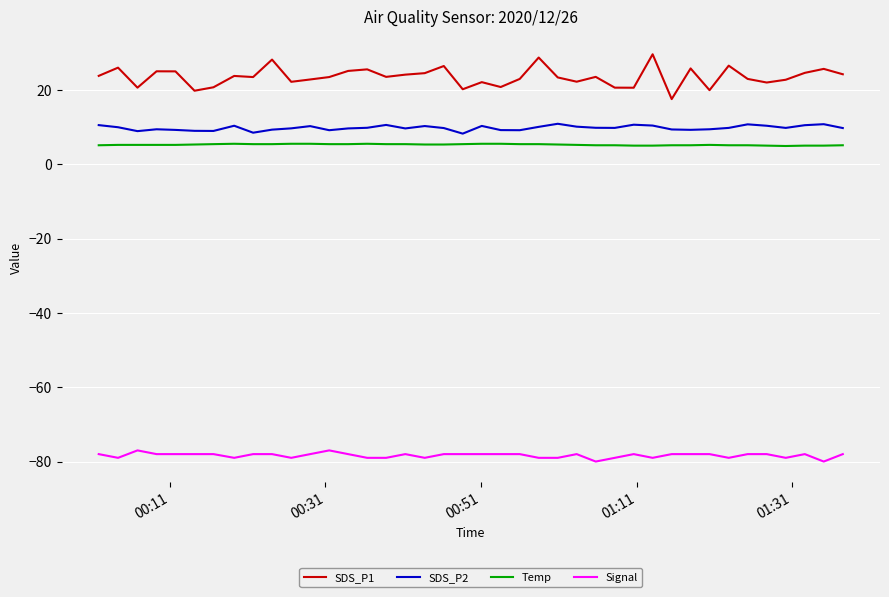

What is the maximum value for Temp?

5.5